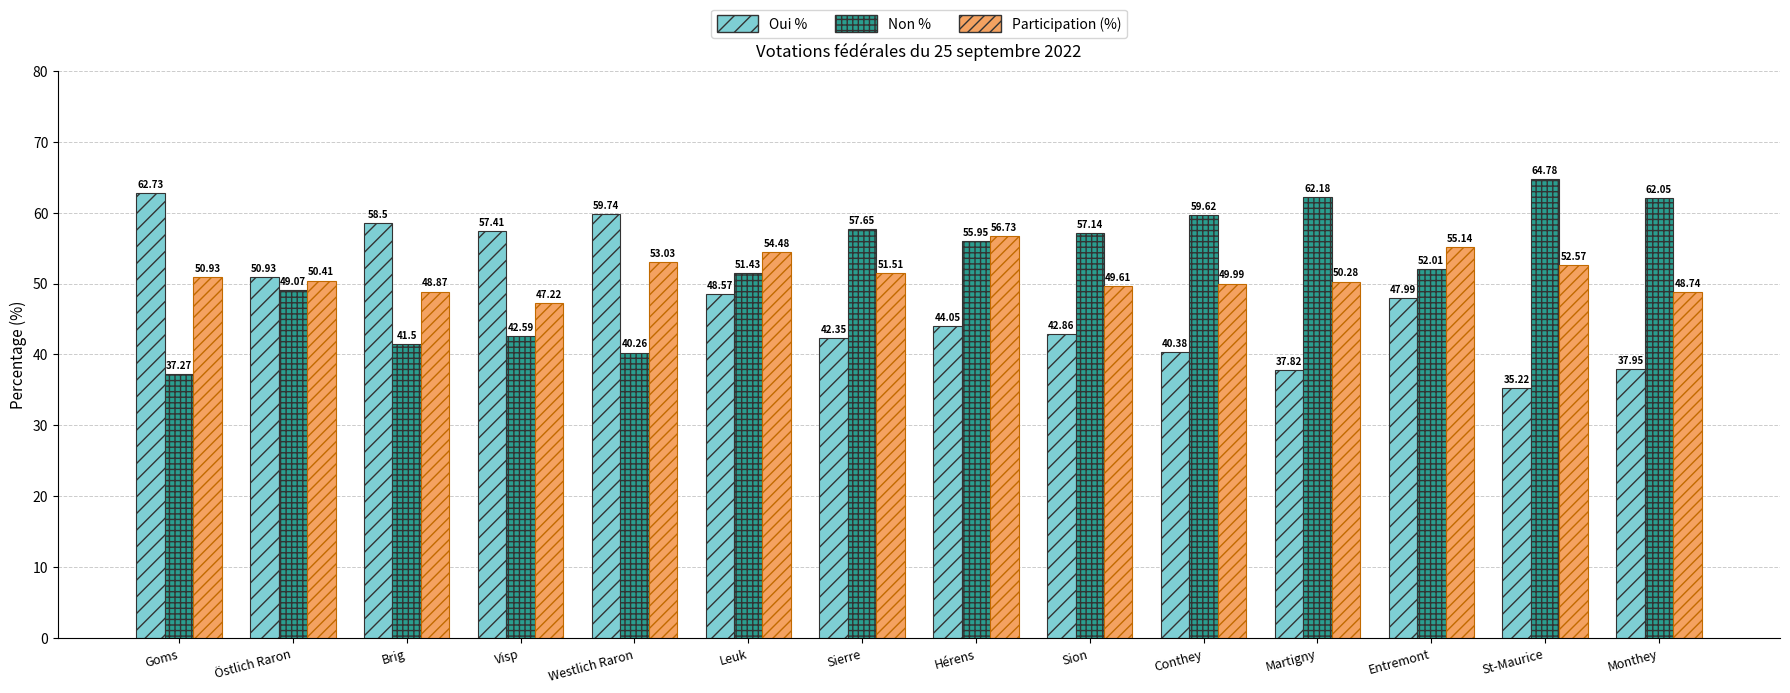

Is the value of Non % at Visp greater than the value of Oui % at St-Maurice?

Yes